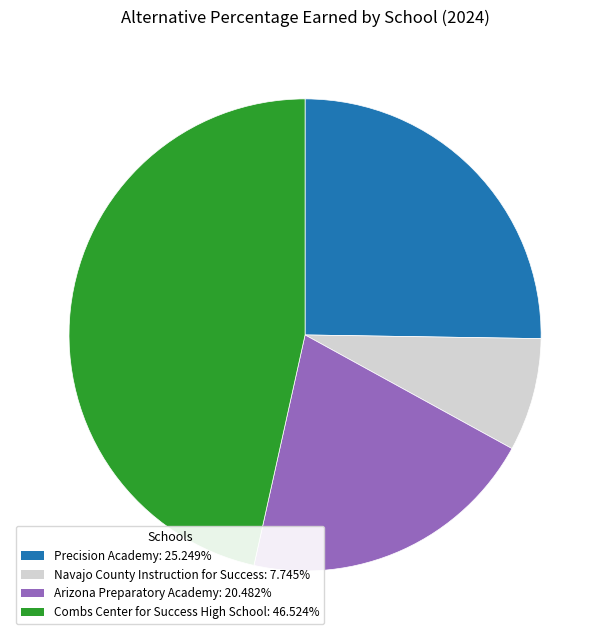

Which category has the biggest portion of the pie?

Combs Center for Success High School